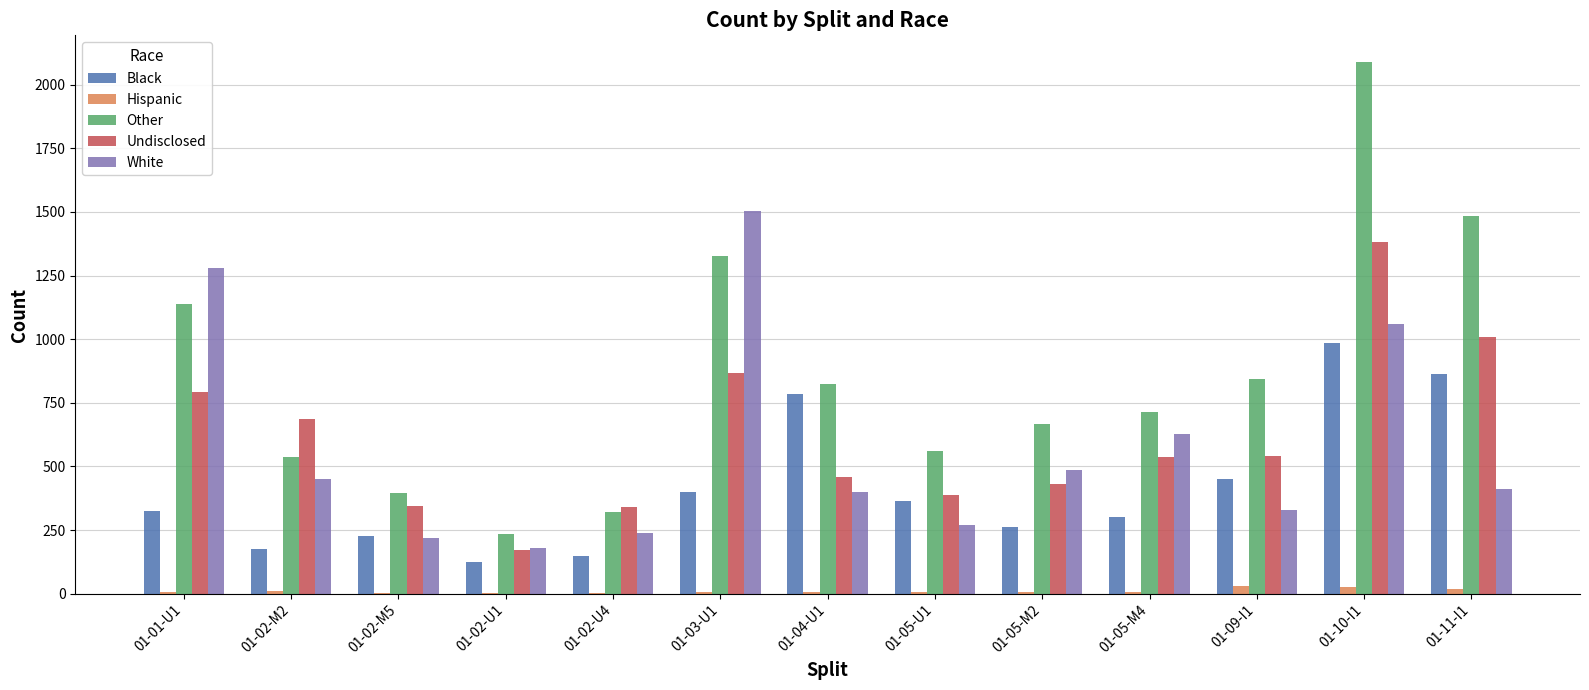

Which series has the largest total across all categories?

Other